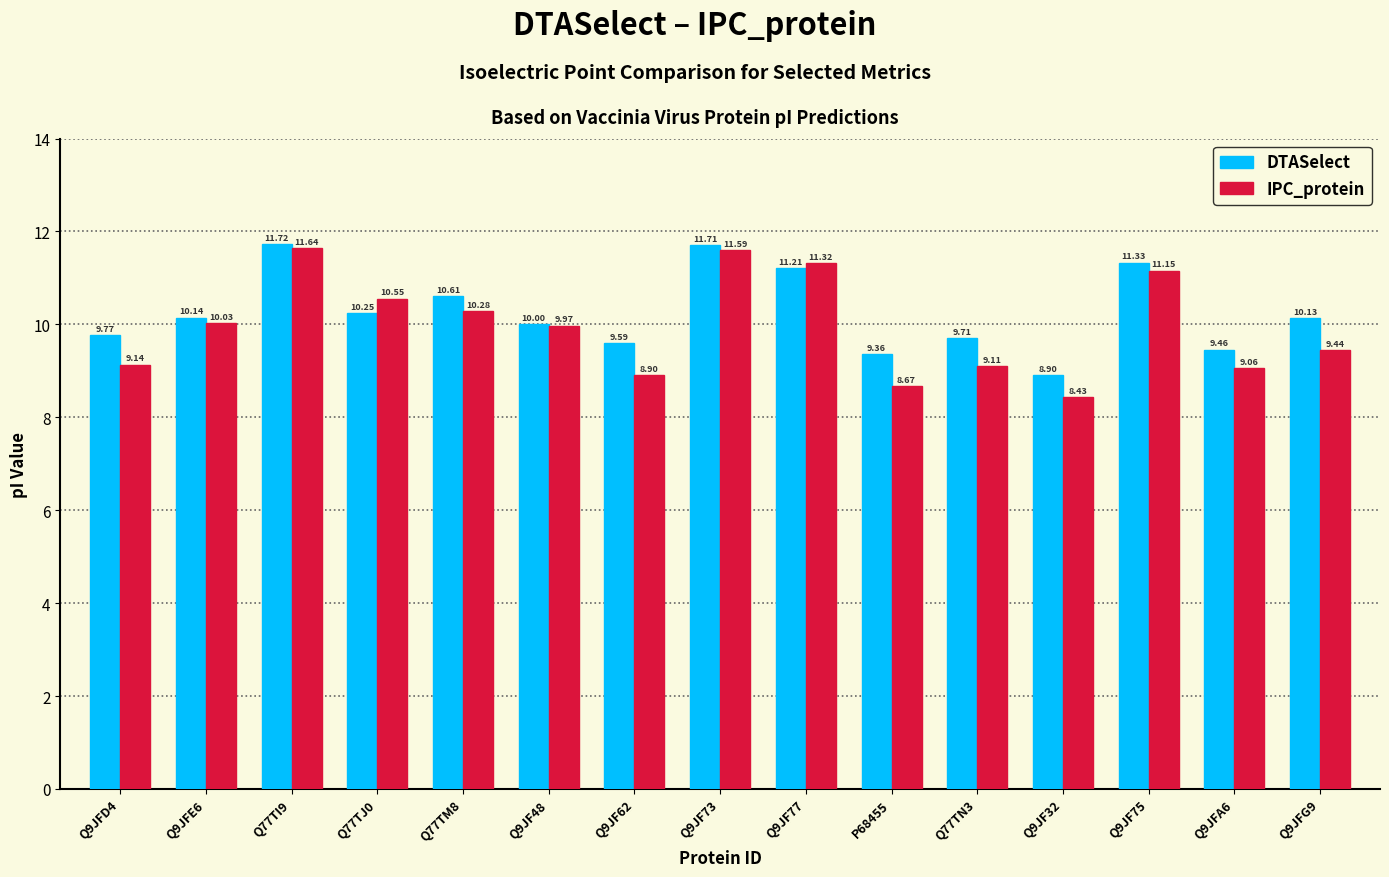

Count the number of categories in the chart.

15